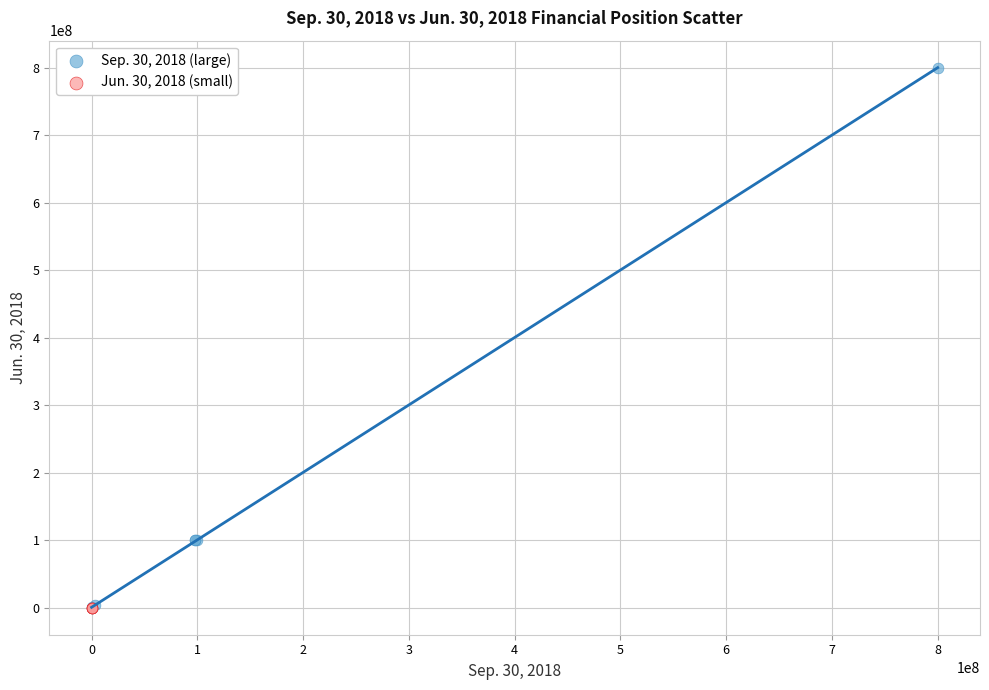

Which series contains the highest Y value?

Sep. 30, 2018 (large)